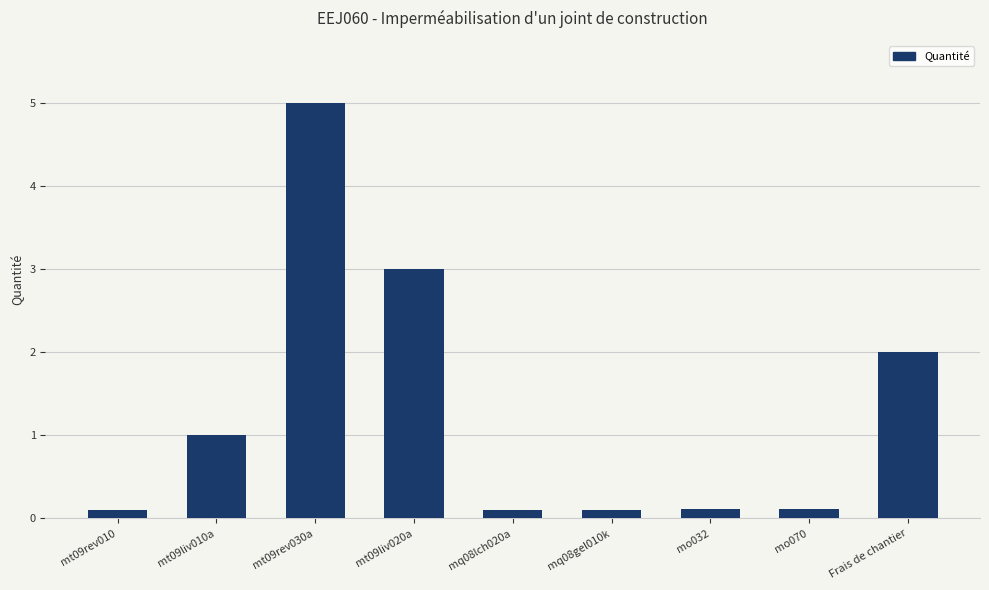

The chart shows a value of 0.1 at mq08lch020a. True or false?

True